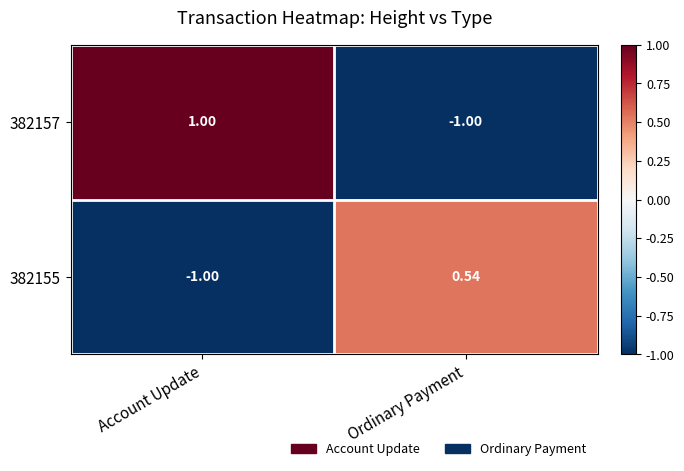

At which category does the chart reach its peak across all series?

Account Update